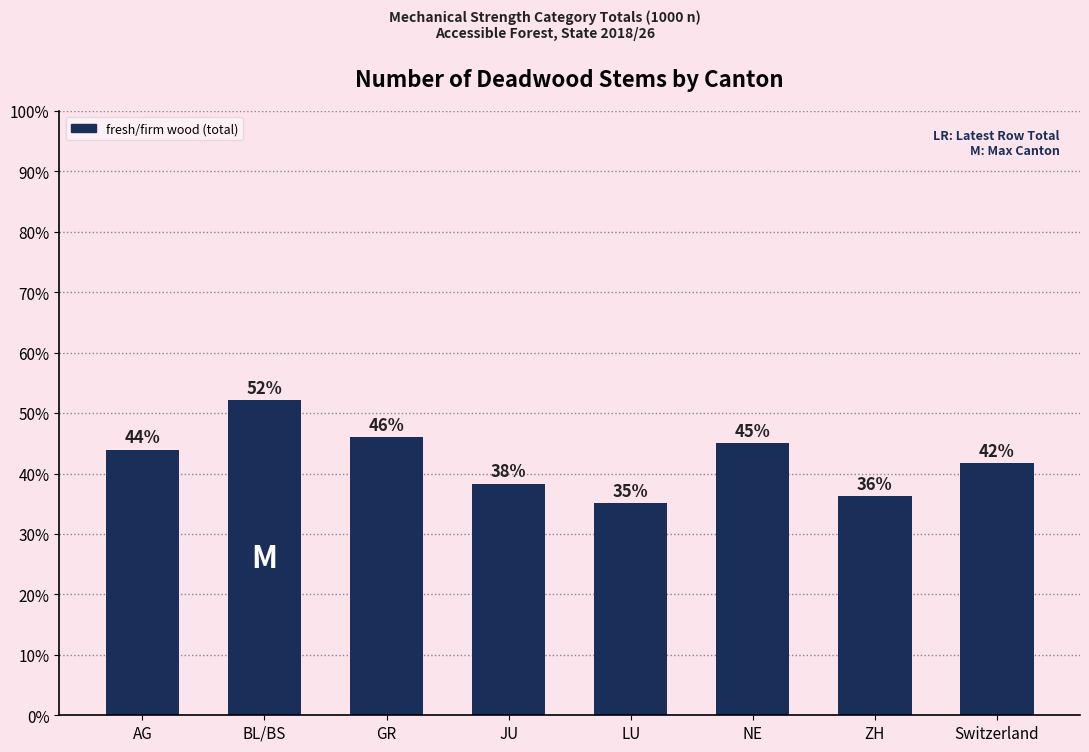

Reading left to right, what are all the values shown in this chart?

AG=0.4	BL/BS=0.5	GR=0.5	JU=0.4	LU=0.4	NE=0.5	ZH=0.4	Switzerland=0.4